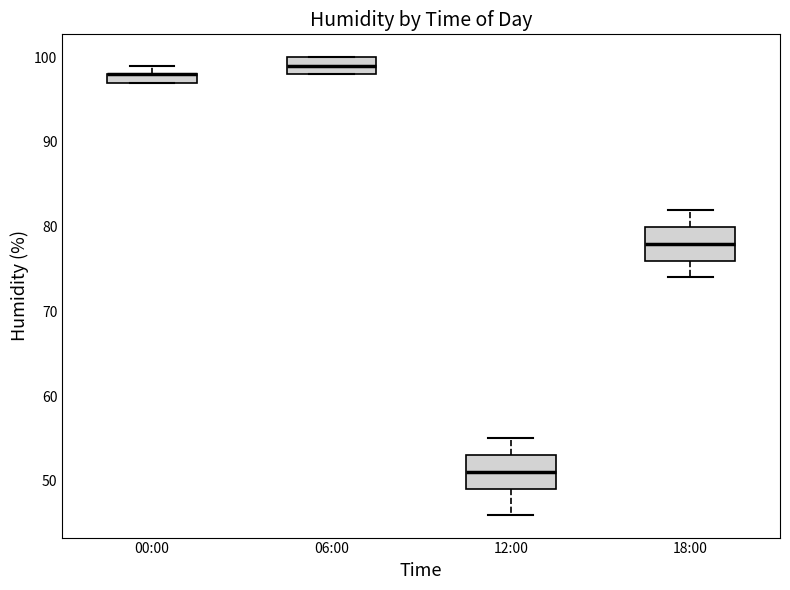

Where does the median line of the box for 06:00 sit on the y-axis? The values are not printed on the chart, so give them approximately, as read against the axis.

99